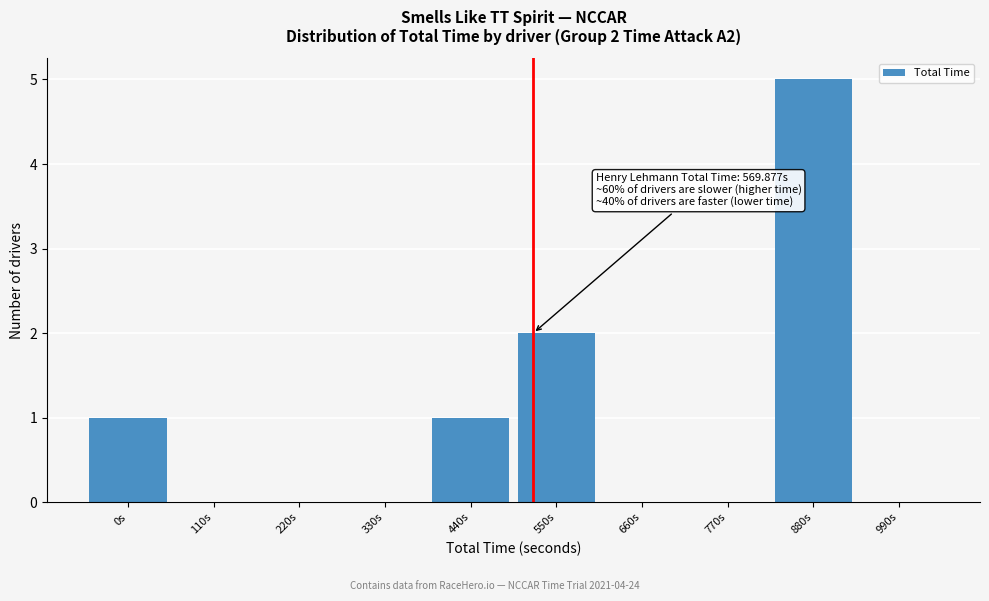

Reading left to right, transcribe all the data shown in this chart.

0s=1	110s=0	220s=0	330s=0	440s=1	550s=2	660s=0	770s=0	880s=5	990s=0